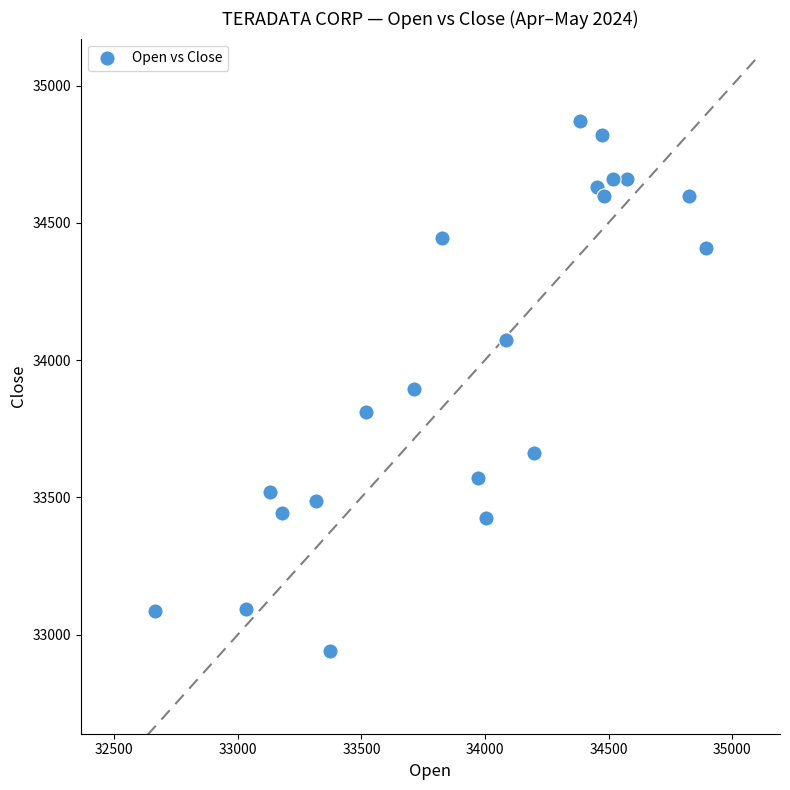

What is the range of X values (max minus min)?

2229